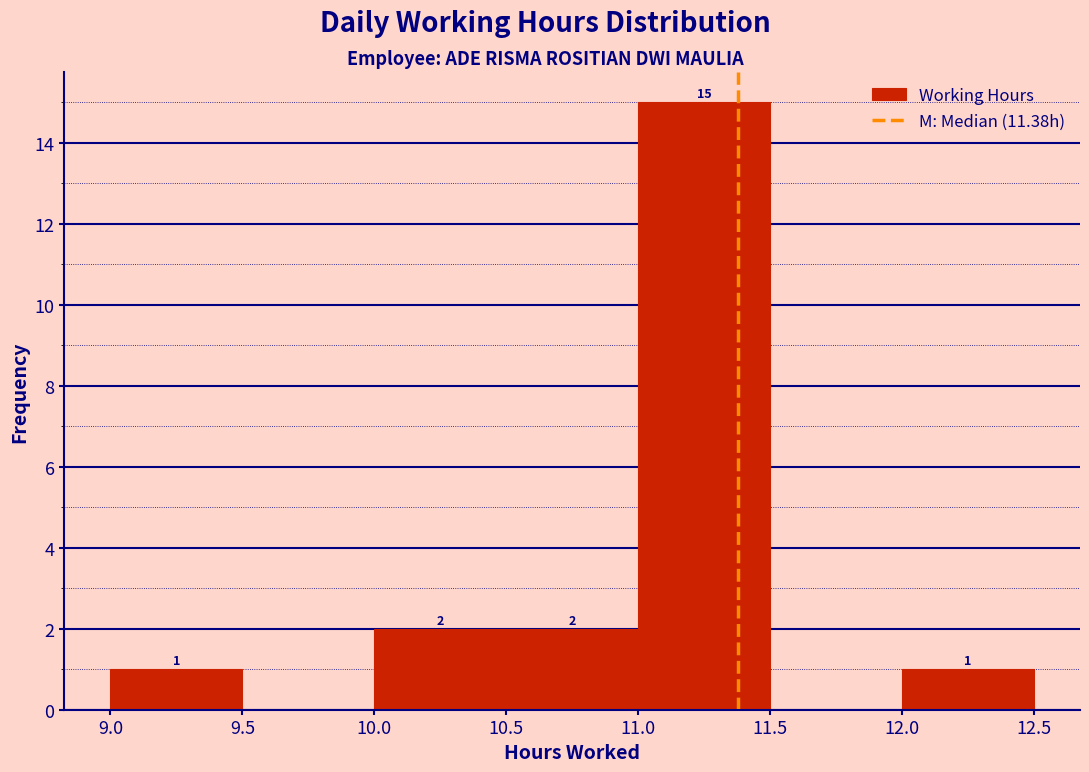

Over which range of the x-axis is the bar tallest?

11.0 to 11.5